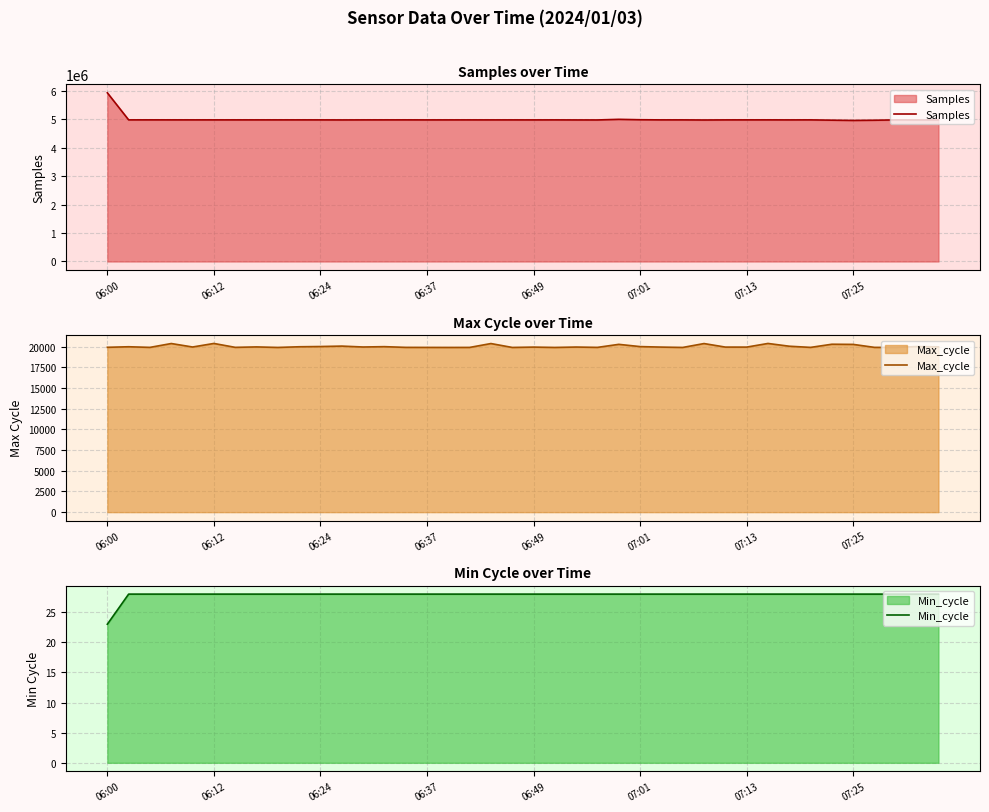

How many values in the Min_cycle series are below 28?

1